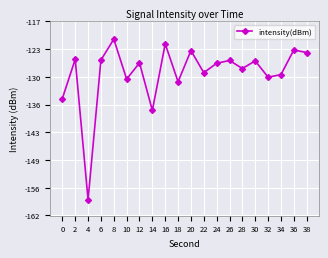

At which category does the chart reach its minimum across all series?

4